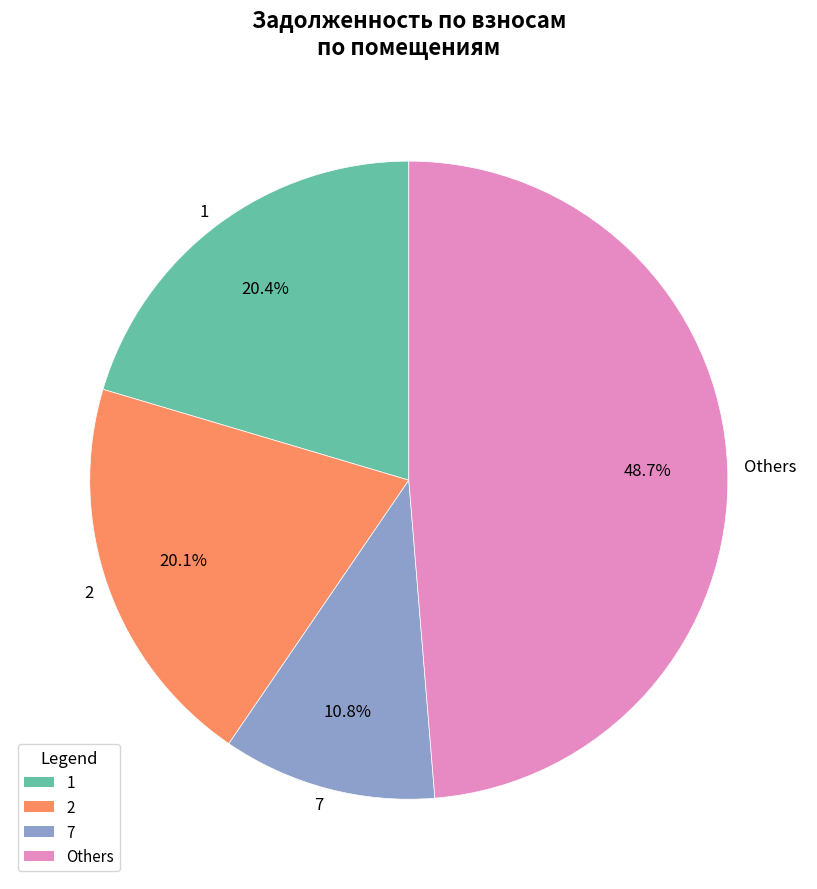

Does 1 represent more than half of the total?

No